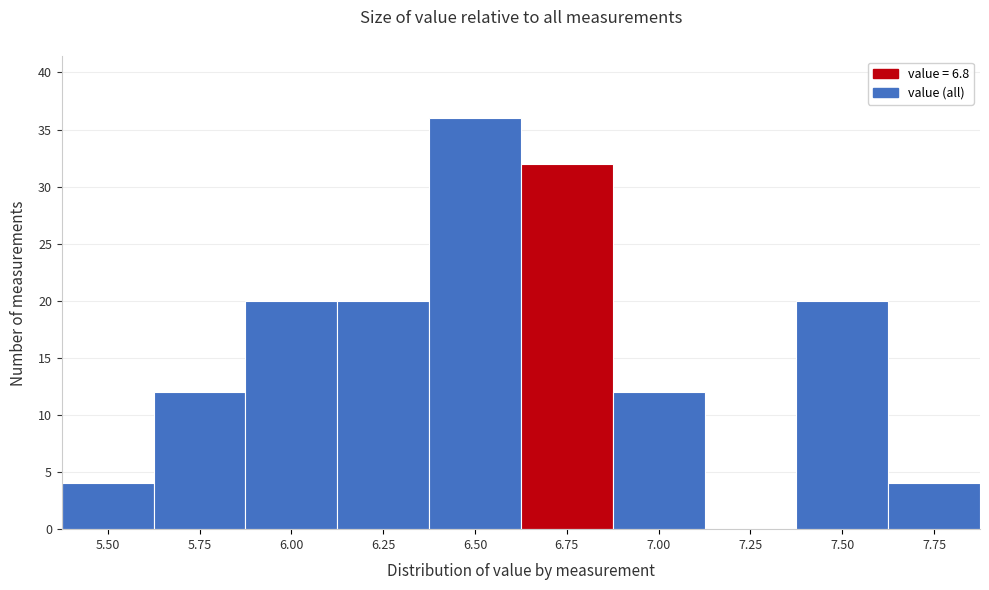

Reading left to right, what are all the values shown in this chart?

5.50=4	5.75=12	6.00=20	6.25=20	6.50=36	6.75=32	7.00=12	7.25=0	7.50=20	7.75=4